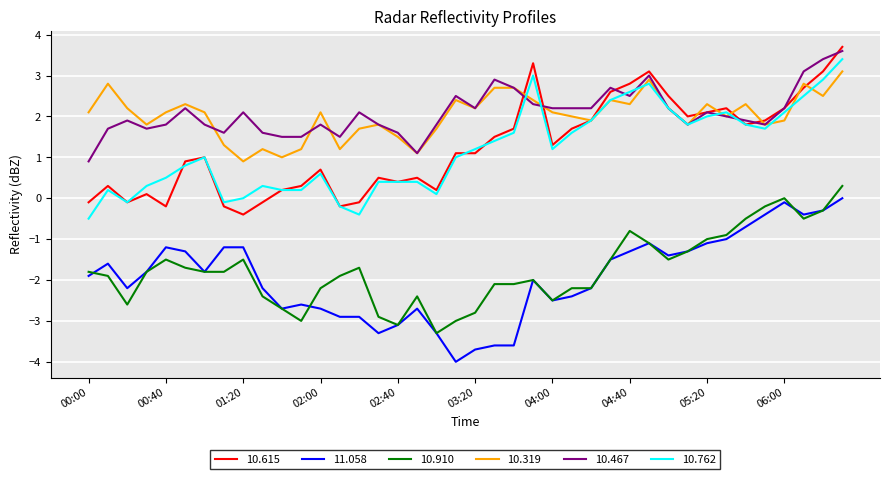

What is the maximum value shown in the chart?

3.7